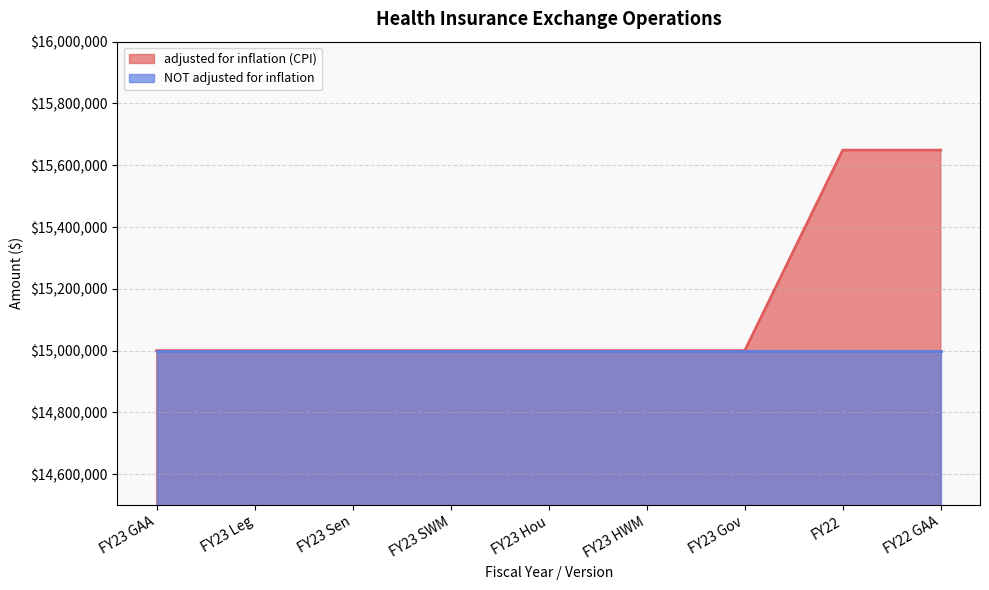

What is the greatest value displayed?

15648932